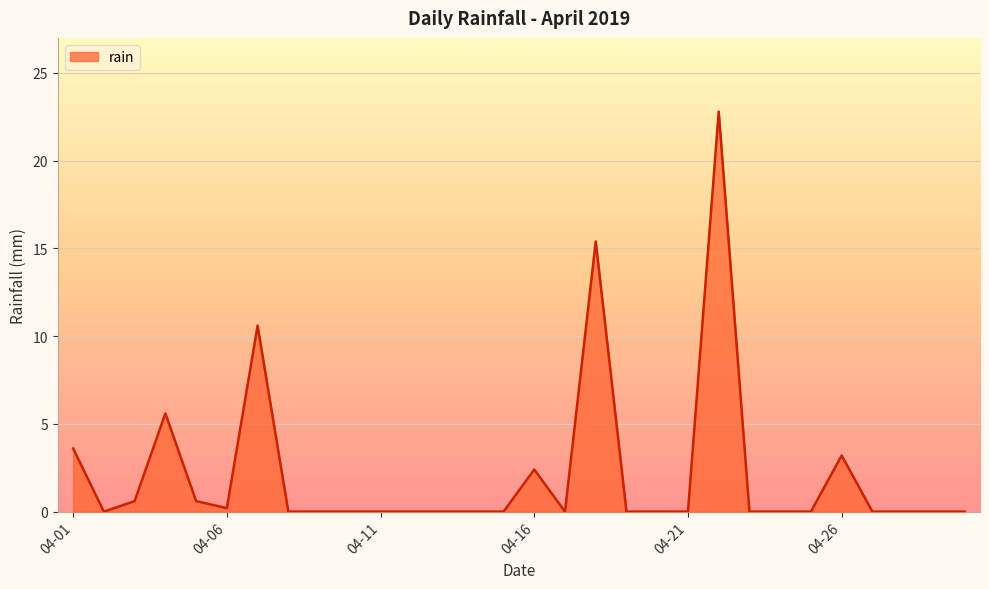

What is the difference between the maximum and minimum values?

22.8